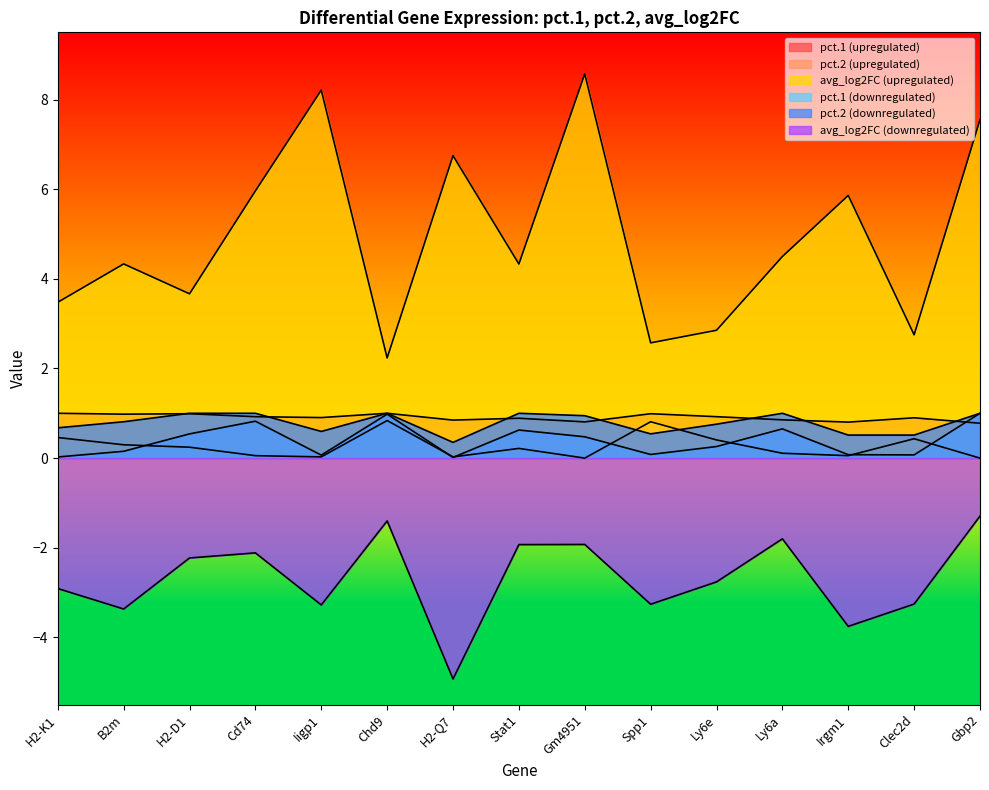

True or false: pct.1 (downregulated) and pct.2 (upregulated) cross at least once.

True